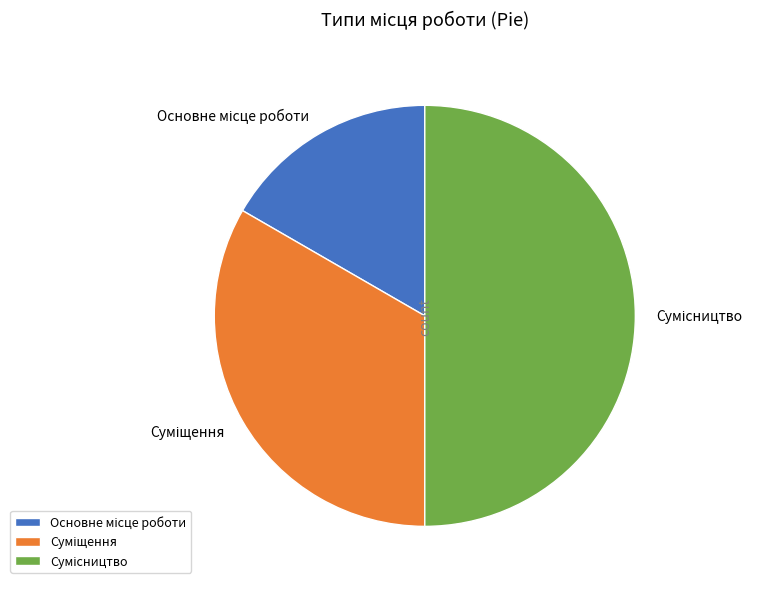

Count the number of slices in the pie.

3